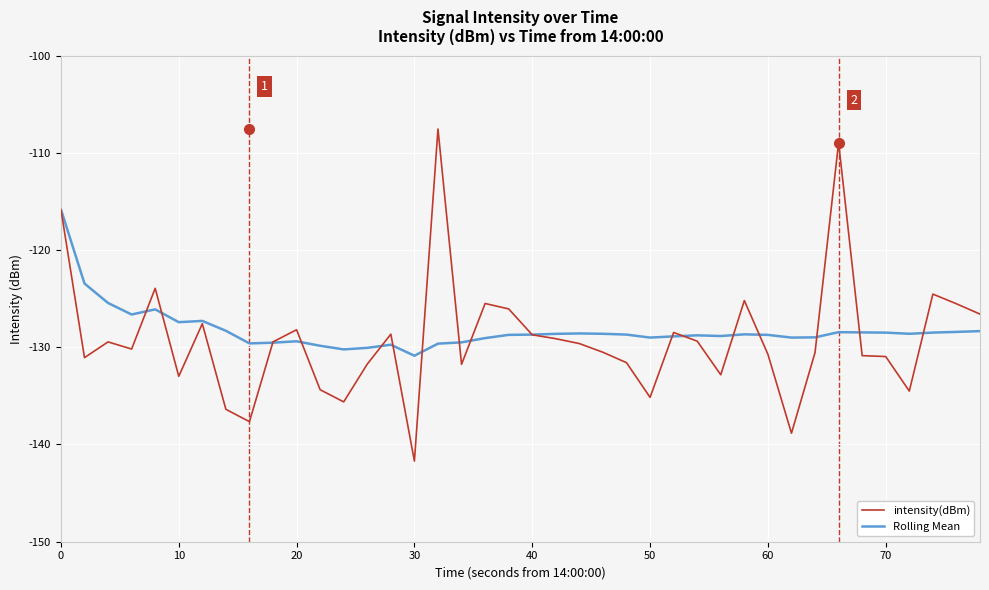

What is the difference between the maximum and second lowest values in the intensity(dBm) series?

31.3